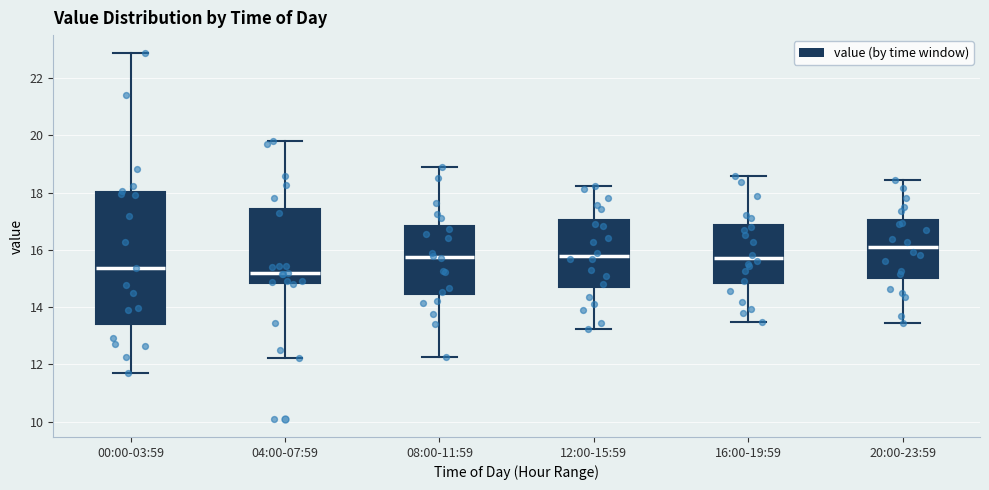

Reading left to right, transcribe this box plot: for each box, give where its median line is, the range the box spans, and where its two whiskers end, as read against the y-axis. The values are not printed on the chart, so give them approximately, as read against the axis.

00:00-03:59: median 15.4, box 13.4 to 18.0, whiskers 11.8 to 22.8
04:00-07:59: median 15.2, box 14.8 to 17.4, whiskers 12.2 to 19.8
08:00-11:59: median 15.8, box 14.4 to 16.8, whiskers 12.2 to 19.0
12:00-15:59: median 15.8, box 14.6 to 17.0, whiskers 13.2 to 18.2
16:00-19:59: median 15.8, box 14.8 to 16.8, whiskers 13.4 to 18.6
20:00-23:59: median 16.2, box 15.0 to 17.0, whiskers 13.4 to 18.4